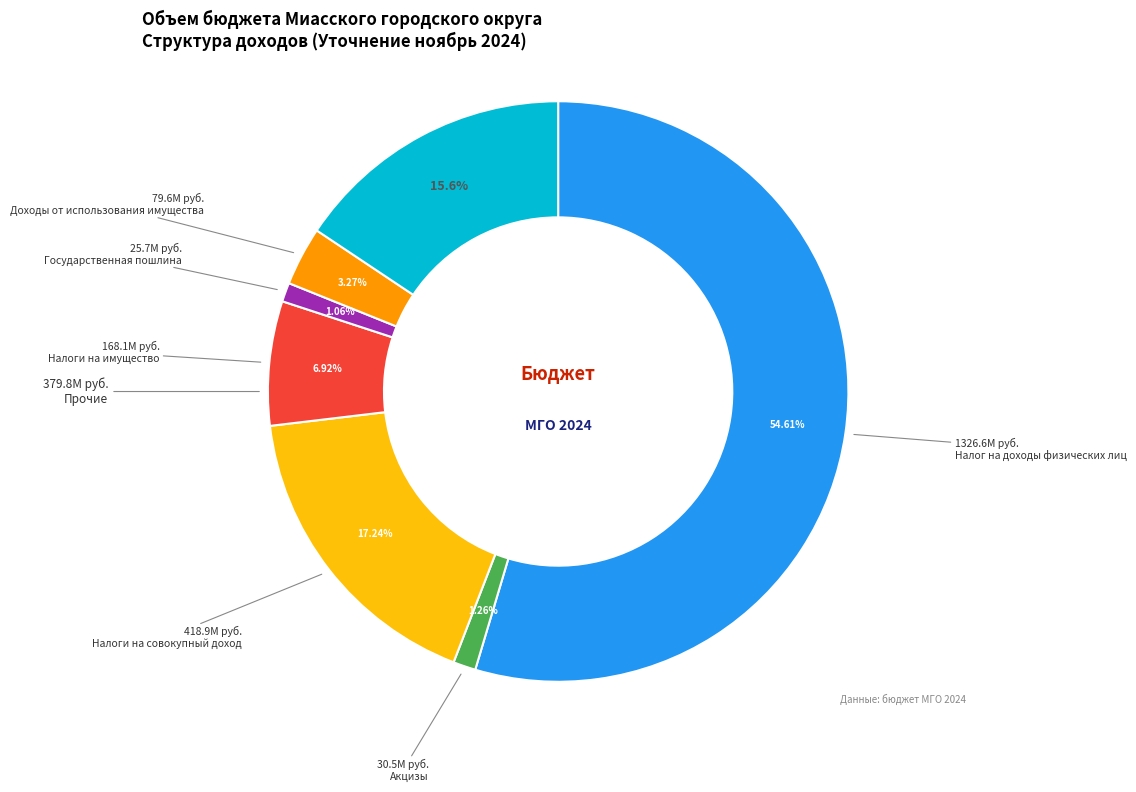

Is there a majority slice in this chart?

Yes